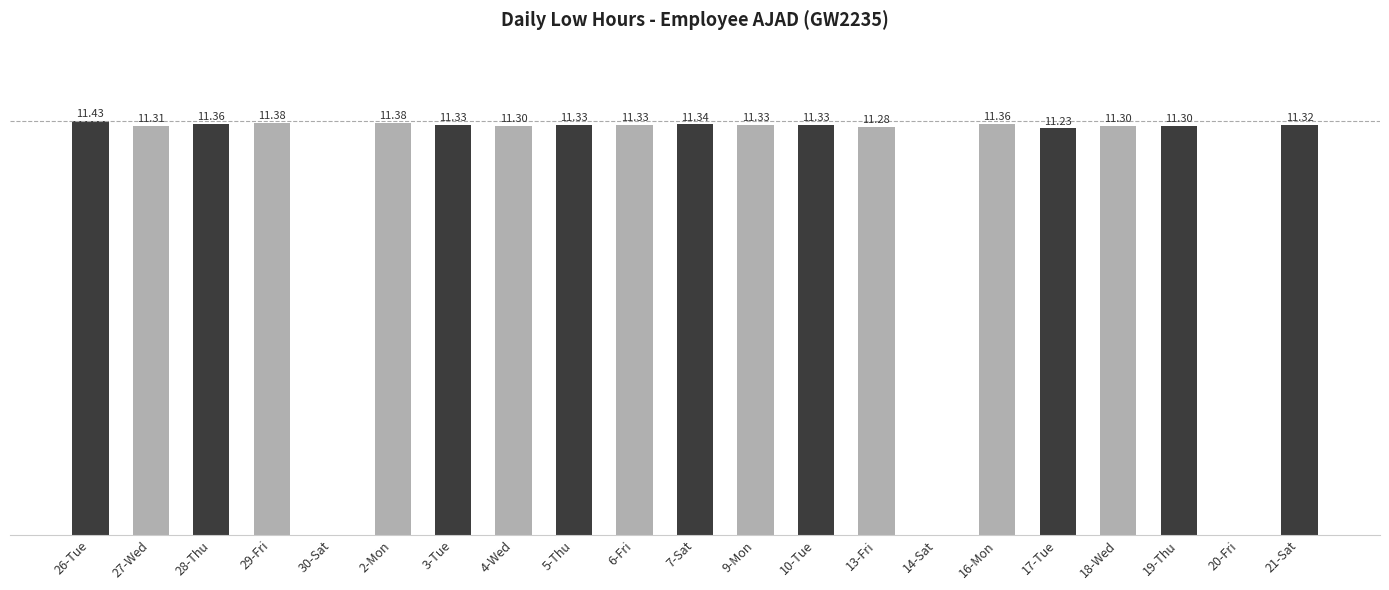

Between 21-Sat and 17-Tue, which is larger?

21-Sat